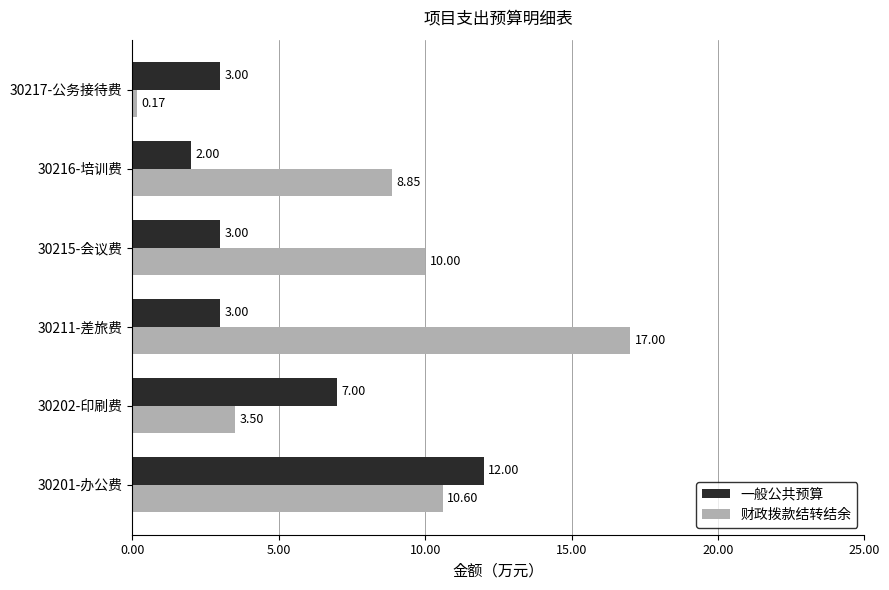

What are all the series names shown in the legend?

一般公共预算, 财政拨款结转结余